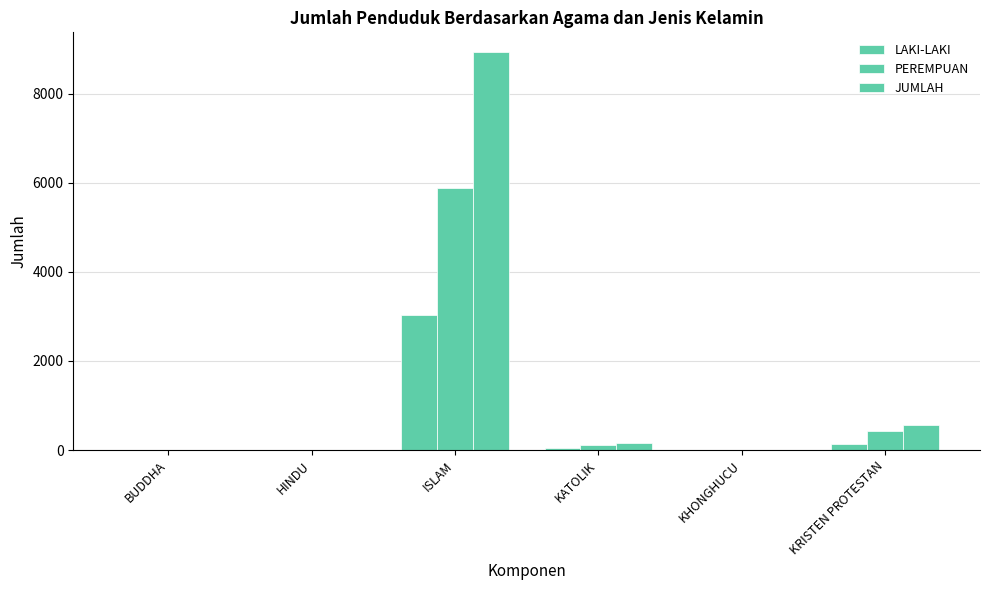

What is the label of the 4th bar from the right?

ISLAM